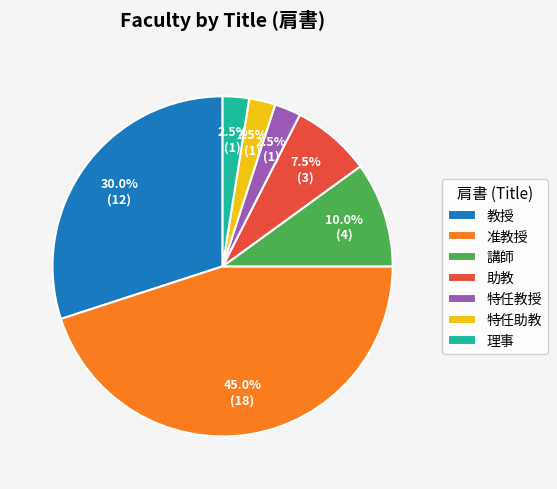

Is 助教 the majority of the pie?

No